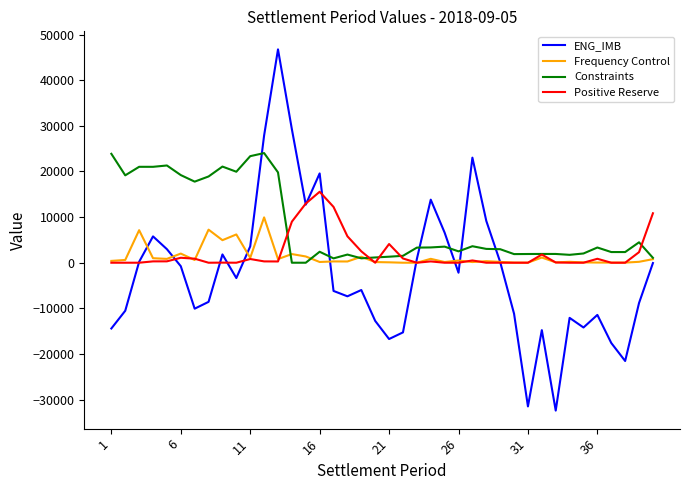

Which series has the widest spread of values?

ENG_IMB